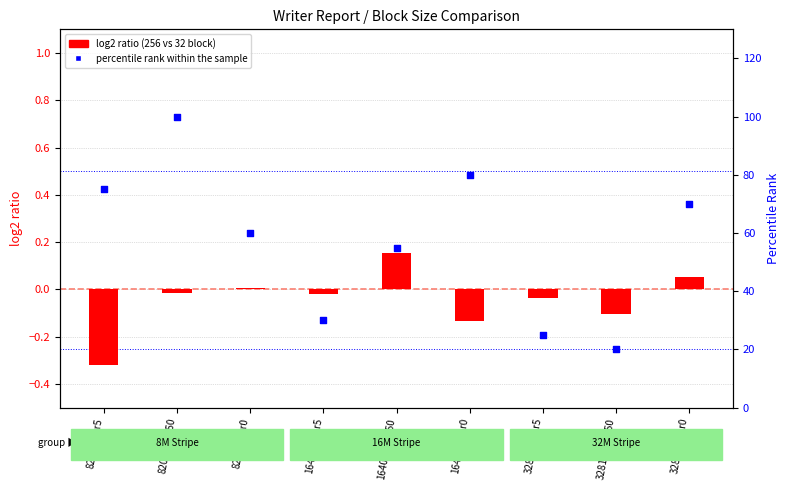

What are all the series names shown in the legend?

log2 ratio, percentile rank within the sample